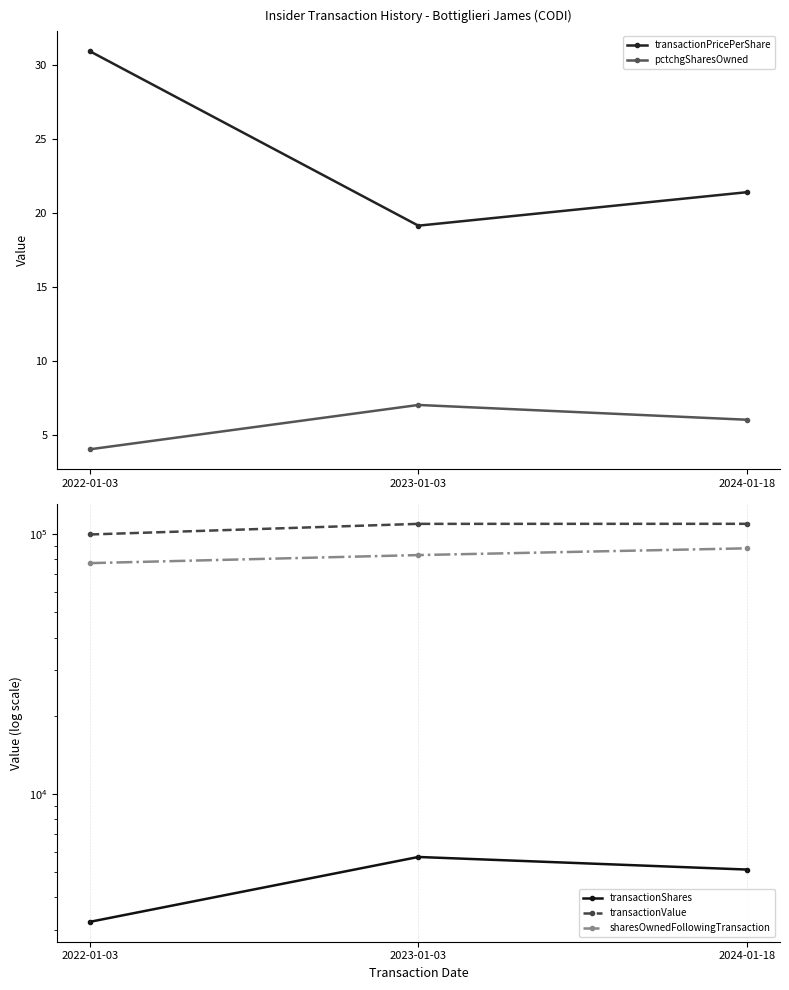

What is the sum of the transactionPricePerShare values at 2023-01-03 and 2022-01-03?

50.1